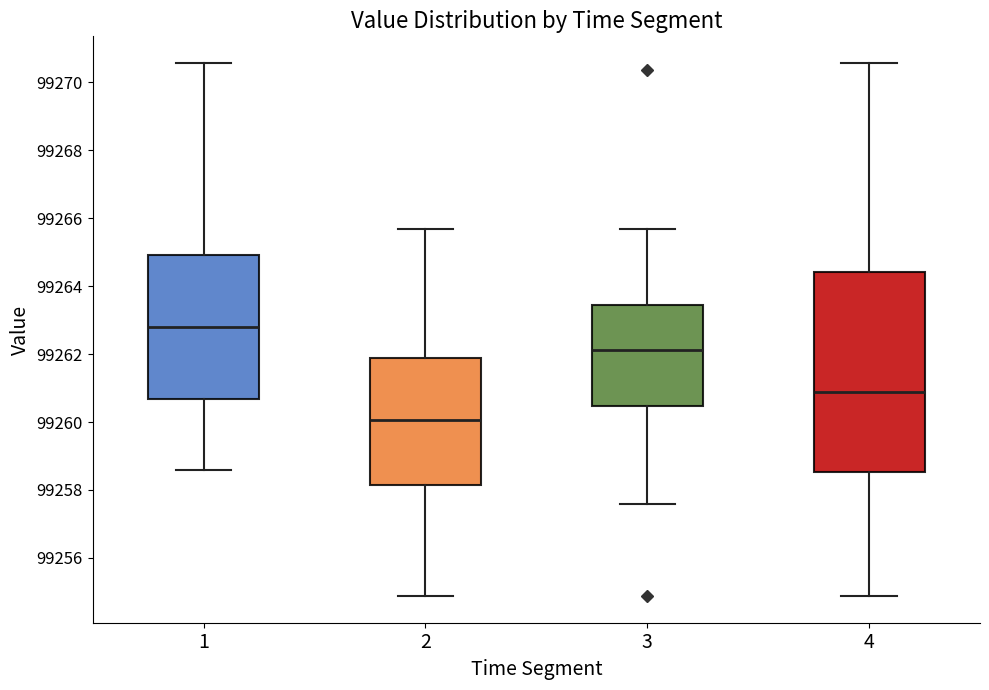

Reading left to right, transcribe this box plot: for each box, give where its median line is, the range the box spans, and where its two whiskers end, as read against the y-axis. The values are not printed on the chart, so give them approximately, as read against the axis.

1: median 99262.8, box 99260.6 to 99265.0, whiskers 99258.6 to 99270.6
2: median 99260.0, box 99258.2 to 99261.8, whiskers 99254.8 to 99265.6
3: median 99262.2, box 99260.4 to 99263.4, whiskers 99257.6 to 99265.6
4: median 99260.8, box 99258.6 to 99264.4, whiskers 99254.8 to 99270.6